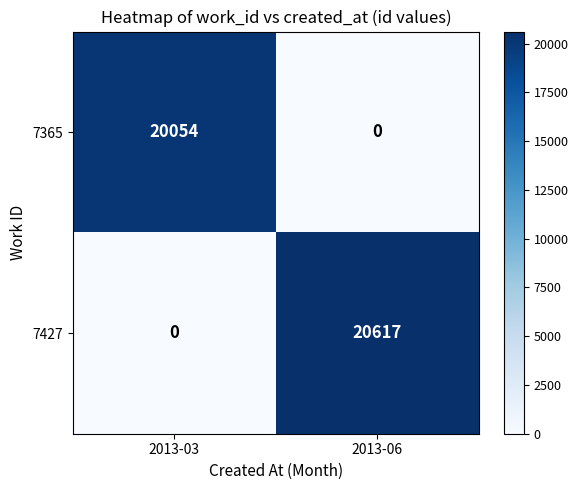

Which label corresponds to the largest value in the chart?

2013-06